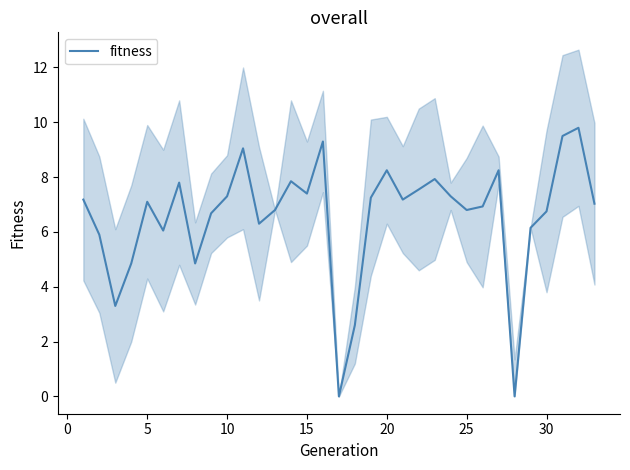

What is the value of the 33rd point from the left?

7.0